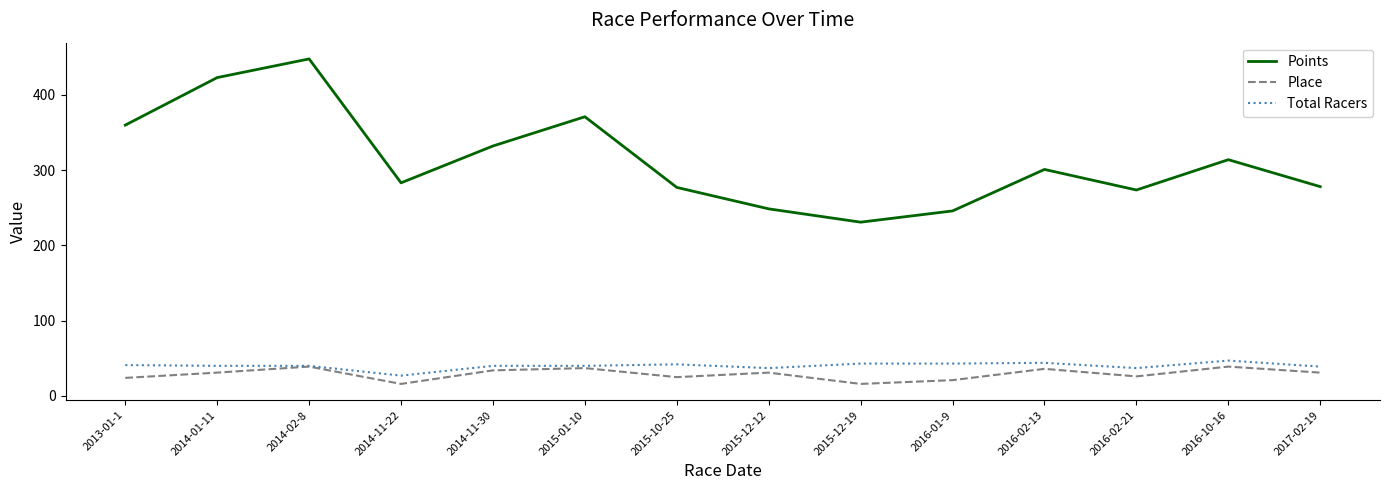

How many lines are shown in the chart?

3